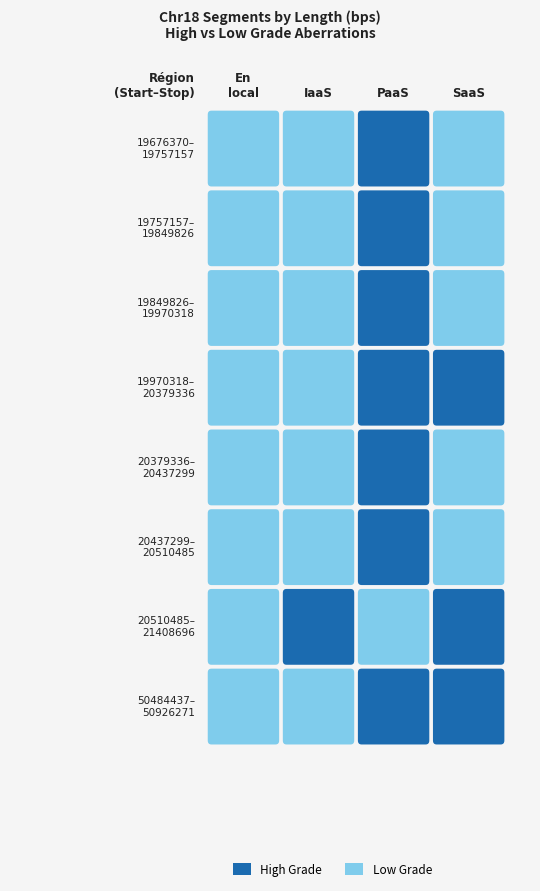

What is the sum of the 19849826 values at 3 and 0?

193680